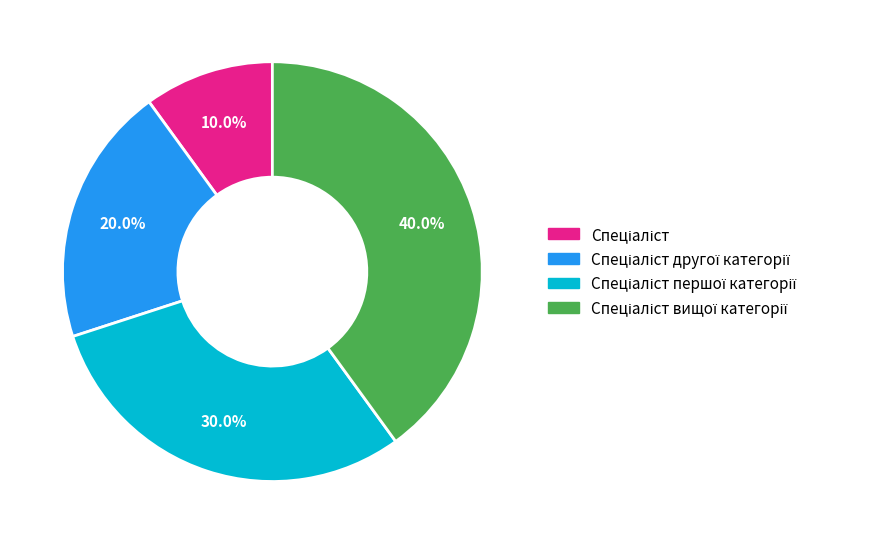

Does any single category account for the majority?

No